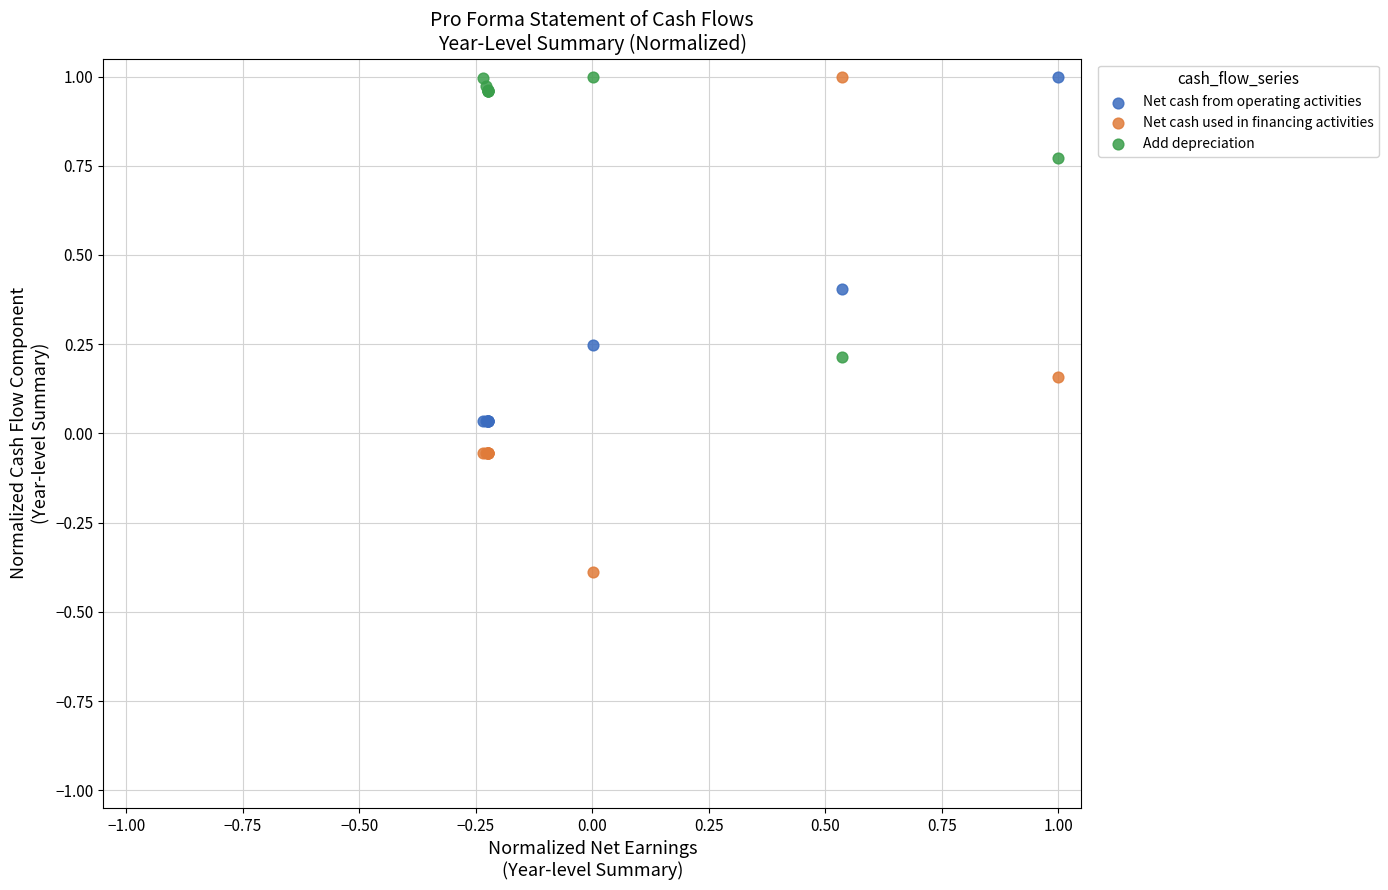

Which series contains the lowest Y value?

Net cash used in financing activities